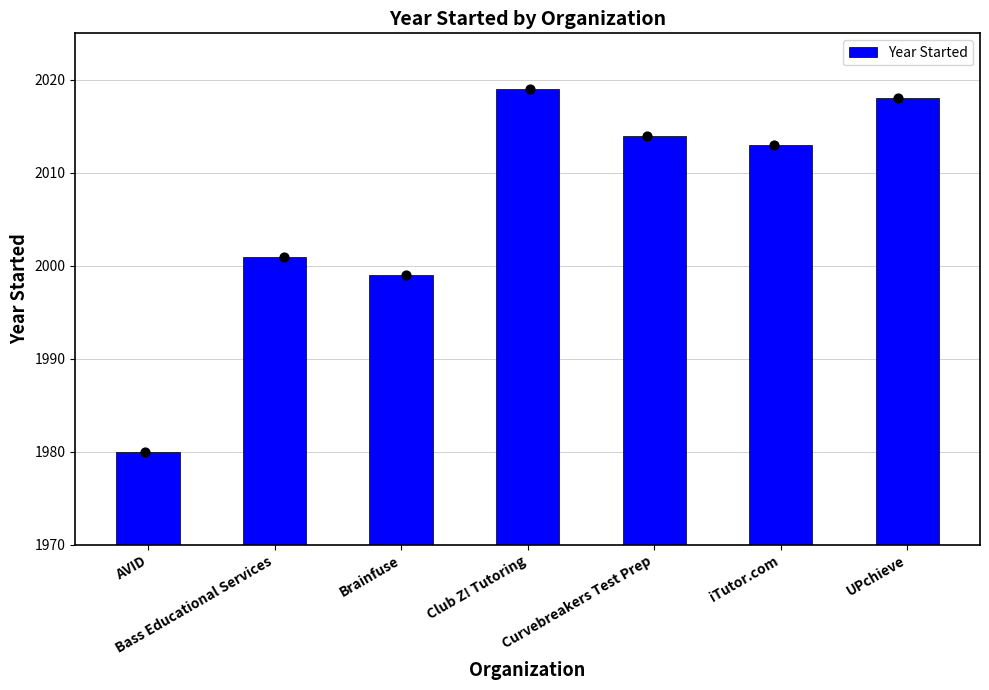

Between Curvebreakers Test Prep and Brainfuse, which is larger?

Curvebreakers Test Prep